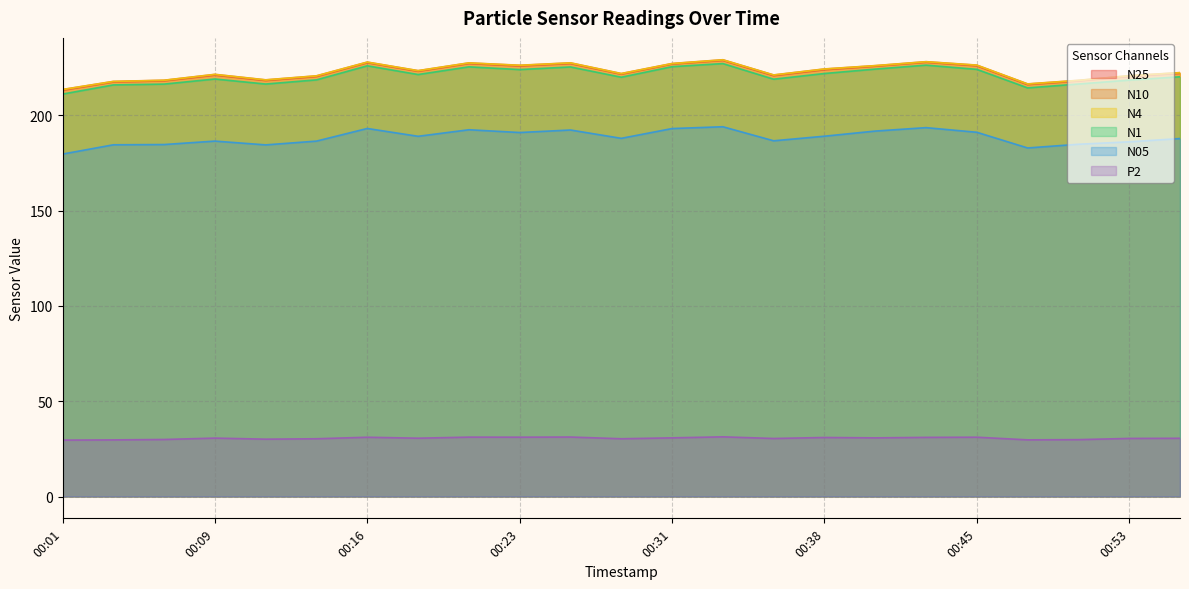

What are all the series names shown in the legend?

N25, N10, N4, N1, N05, P2